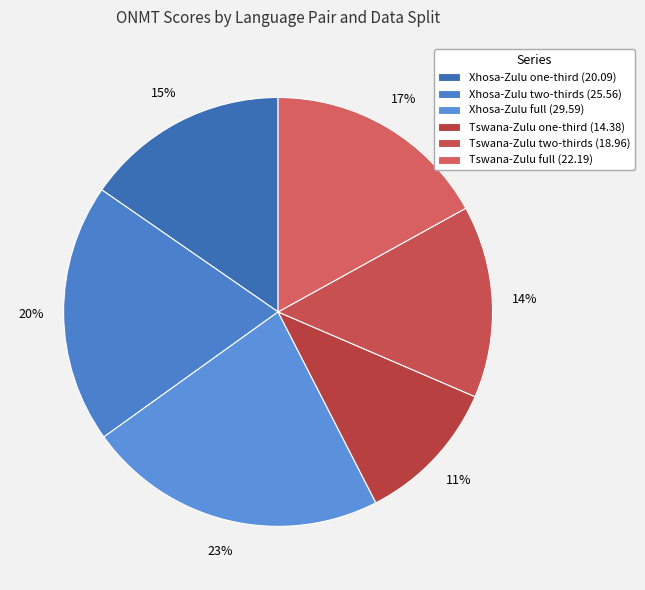

What portion of the pie excludes Tswana-Zulu two-thirds?

85.5%